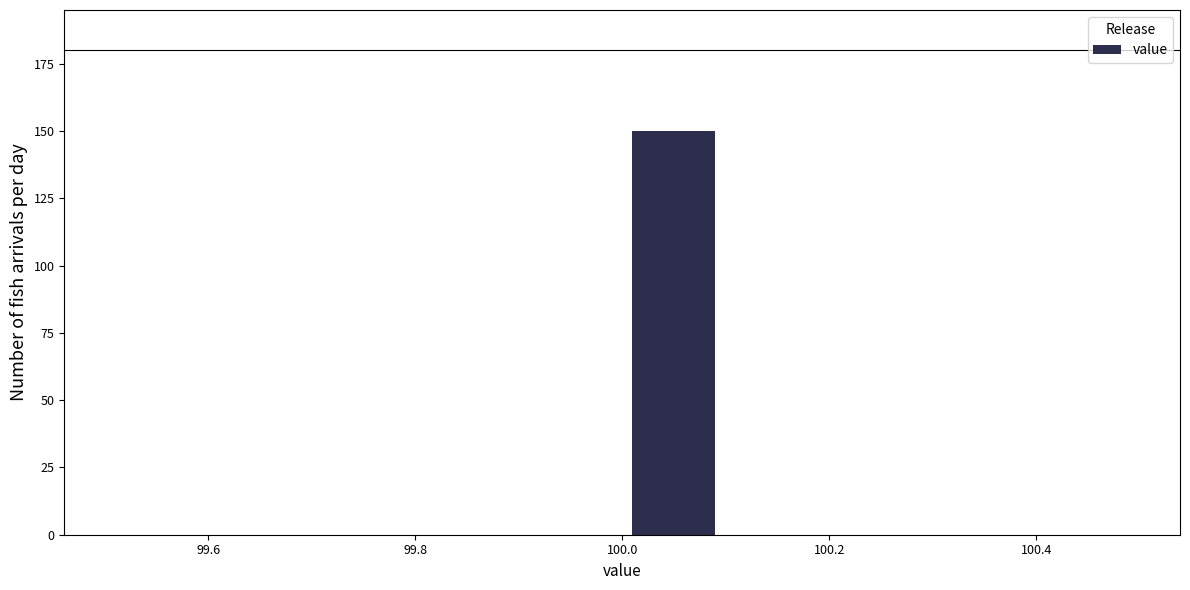

What is the height of the bar covering 100.0 to 100.1 on the x-axis? The values are not printed on the chart, so give them approximately, as read against the axis.

150